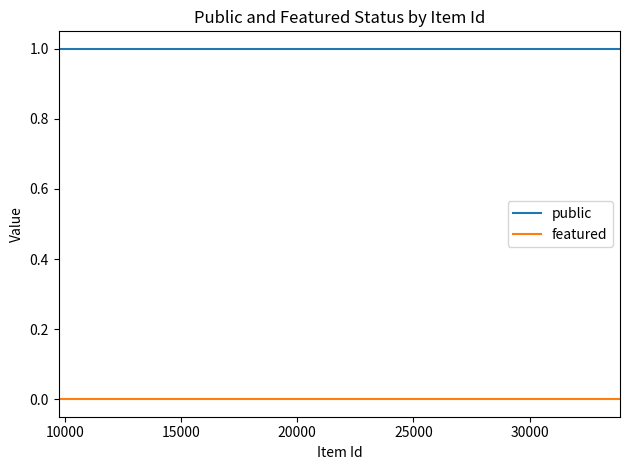

True or false: featured and public intersect in this chart.

False